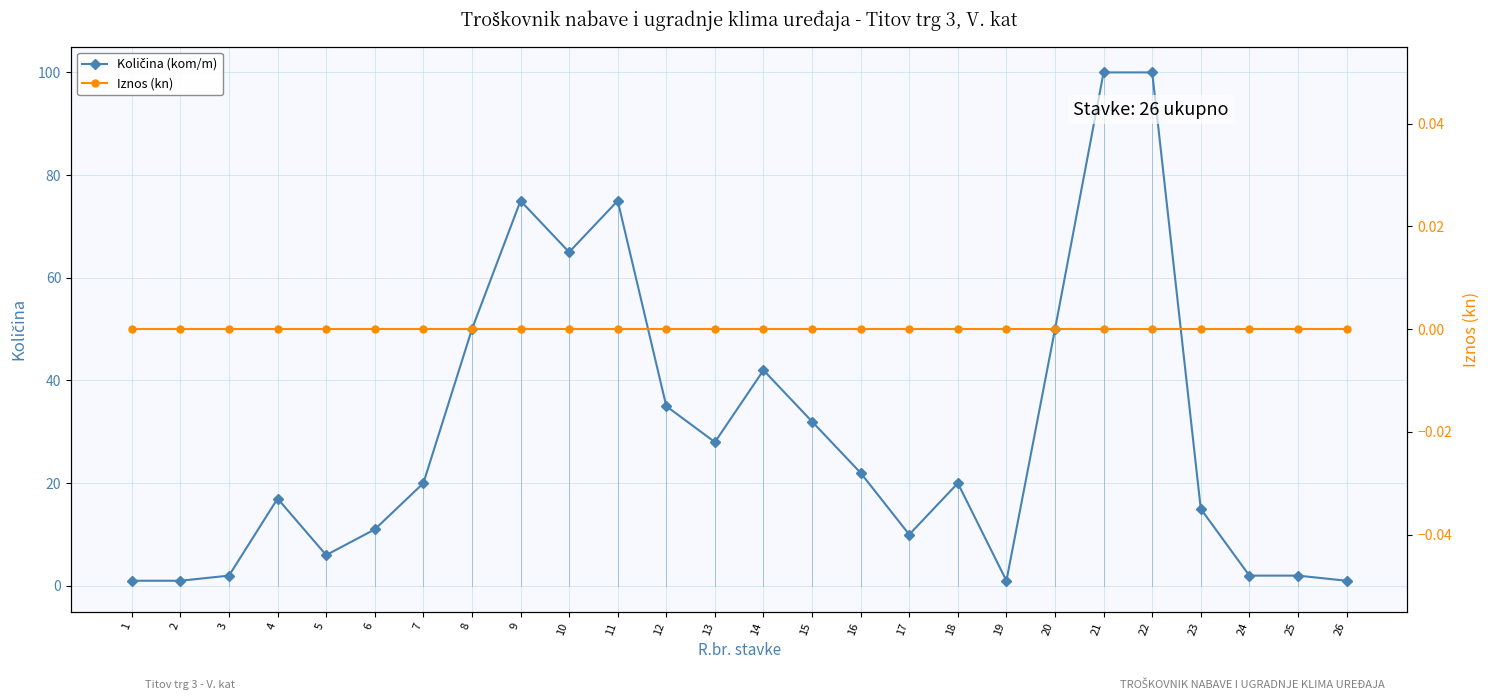

True or false: Količina (kom/m) and Iznos (kn) cross at least once.

False